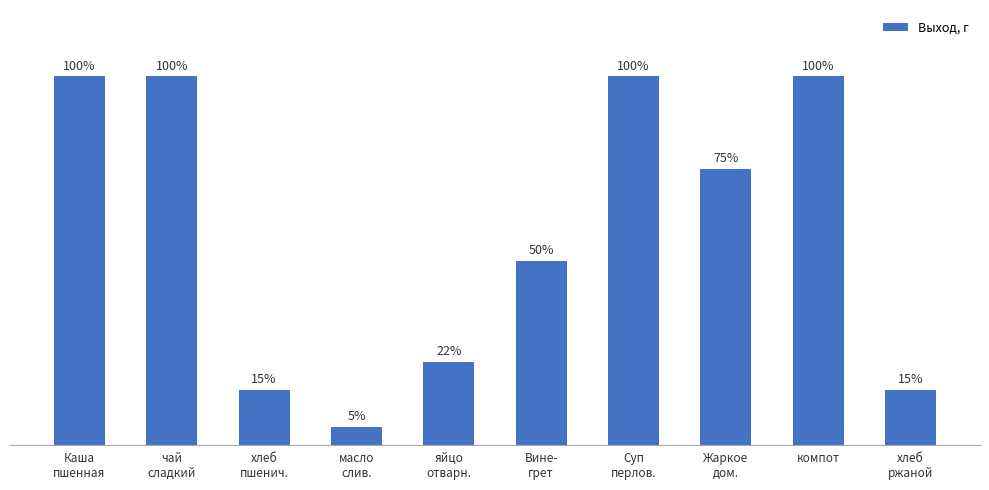

Approximately how many times larger is the value at яйцо
отварн. compared to чай
сладкий?

0.2